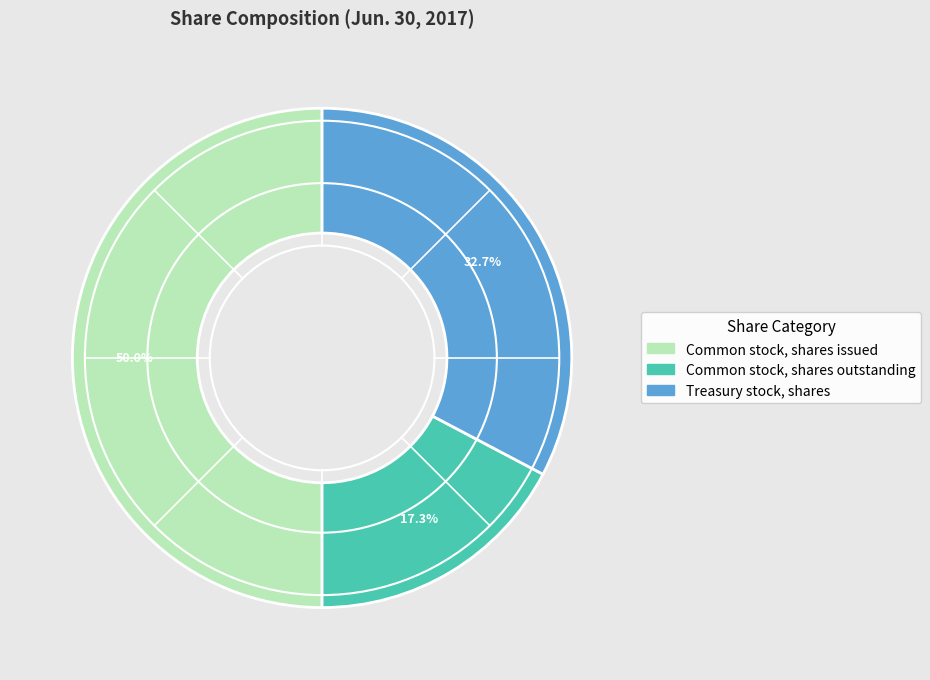

How many slices are in this pie chart?

3